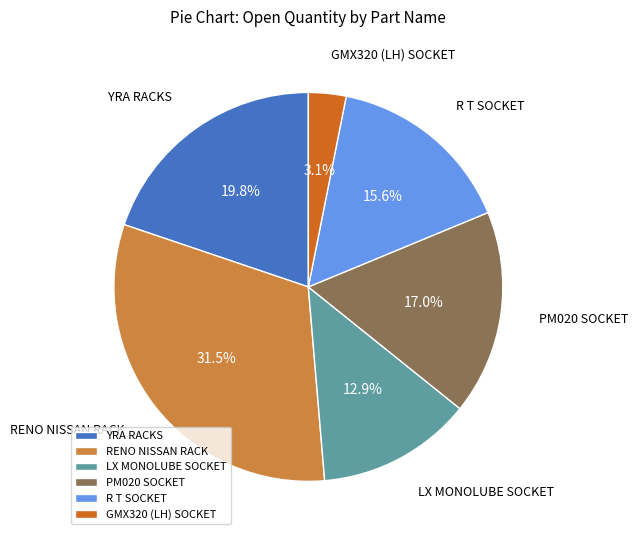

To the nearest percent, what percentage of the pie is LX MONOLUBE SOCKET?

13%